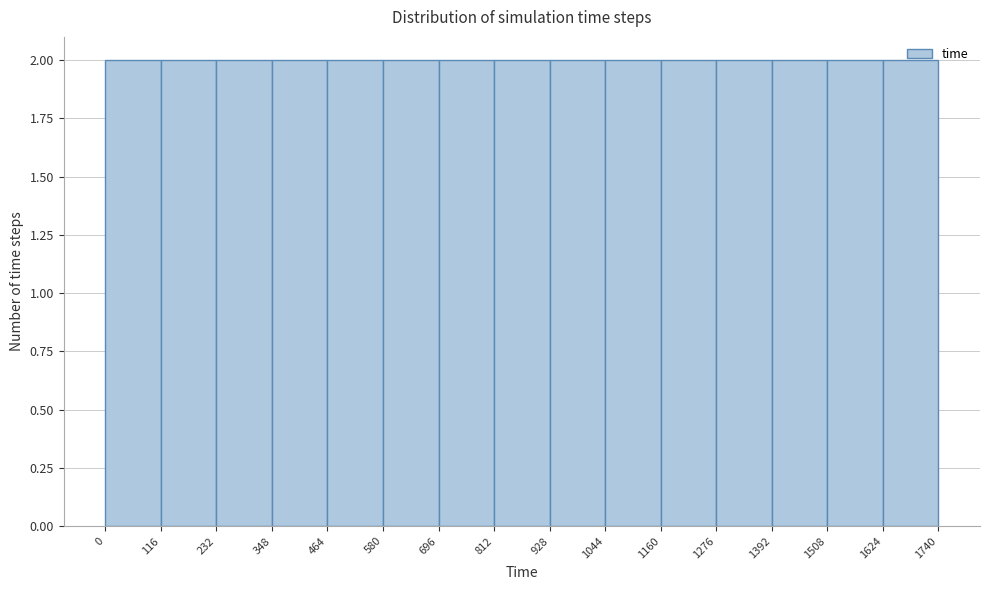

Reading left to right, list every bar in this chart as the range it spans on the x-axis followed by its height. The values are not printed on the chart, so give them approximately, as read against the axis.

0 to 116: 2
116 to 232: 2
232 to 348: 2
348 to 464: 2
464 to 580: 2
580 to 696: 2
696 to 812: 2
812 to 928: 2
928 to 1044: 2
1044 to 1160: 2
1160 to 1276: 2
1276 to 1392: 2
1392 to 1508: 2
1508 to 1624: 2
1624 to 1740: 2